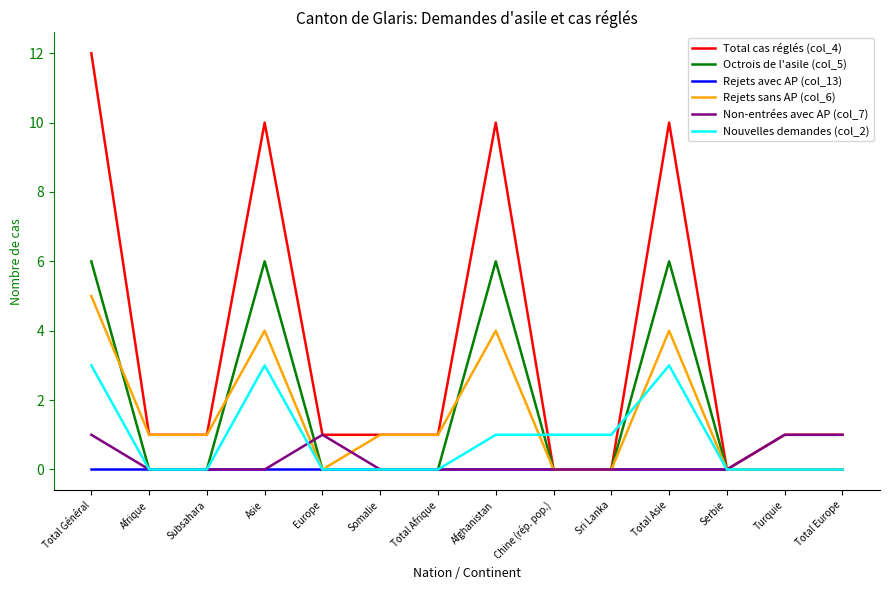

List the series in order of their peak value, lowest first.

Rejets avec AP (col_13), Non-entrées avec AP (col_7), Nouvelles demandes (col_2), Rejets sans AP (col_6), Octrois de l'asile (col_5), Total cas réglés (col_4)